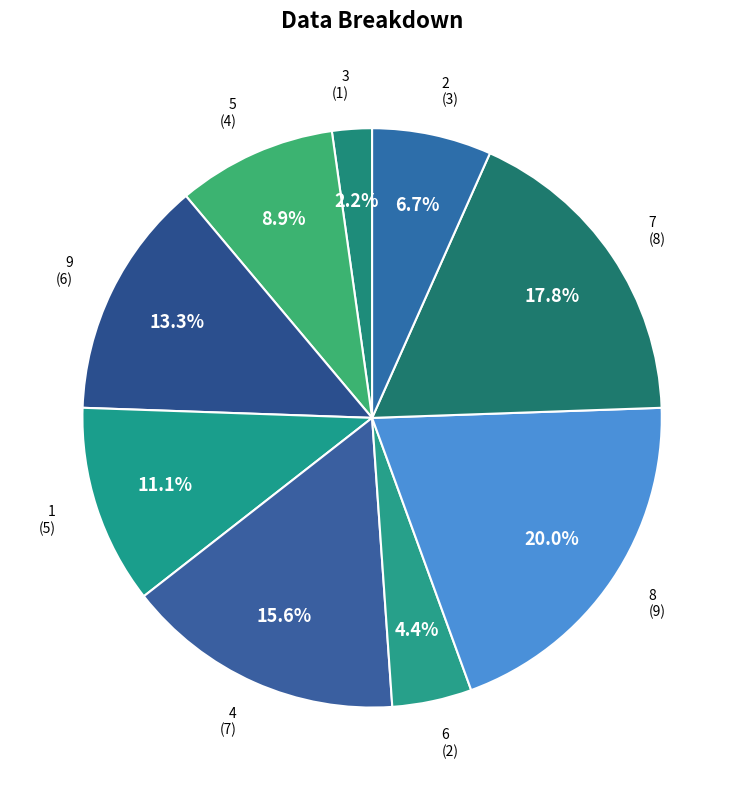

How many segments does this pie chart have?

9